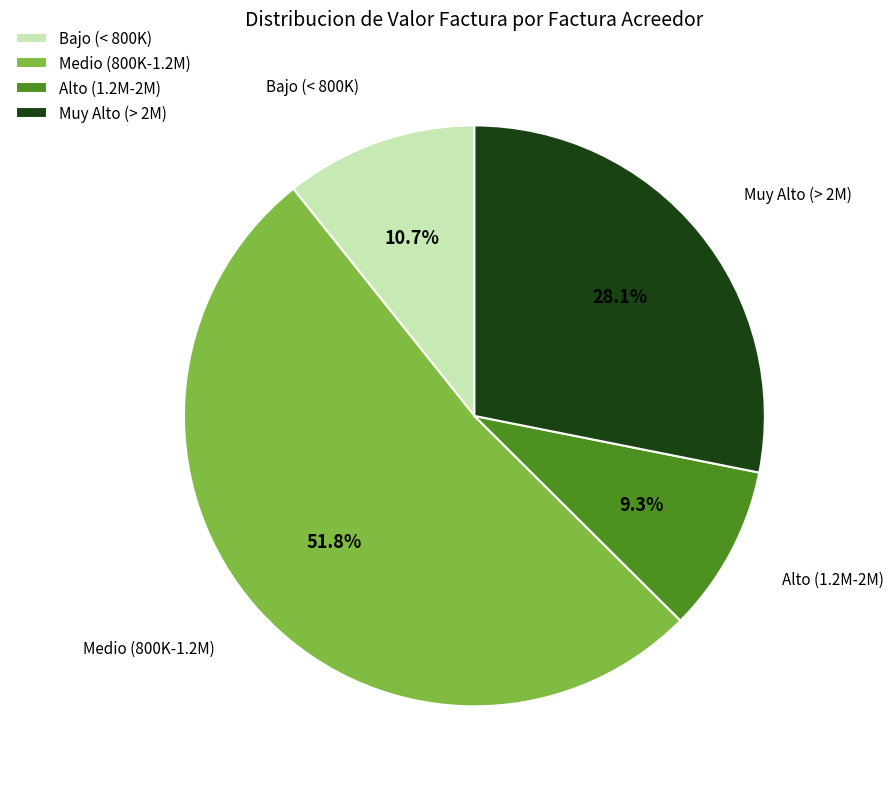

Is there a majority slice in this chart?

Yes